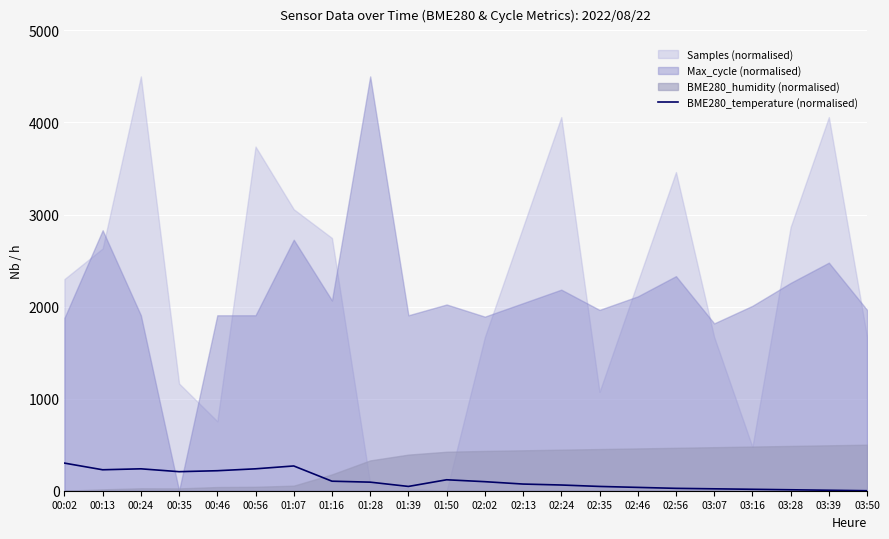

What is the label of the 2nd point from the left?

00:13